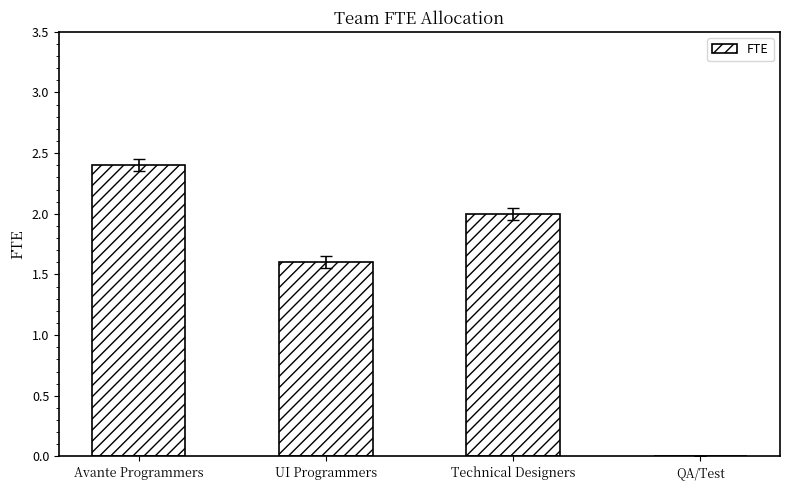

Reading right to left, extract all data points from this chart.

0.0	2.0	1.6	2.4